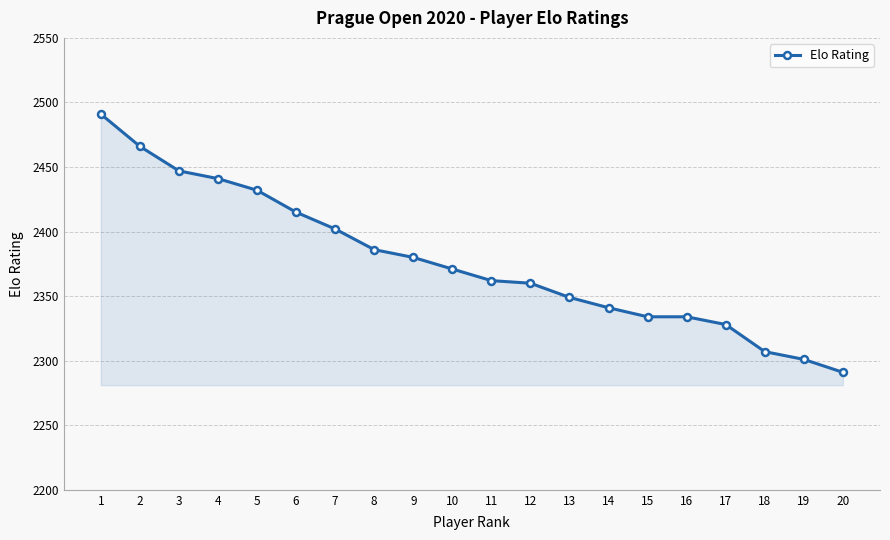

What is the sum of all values?

47538